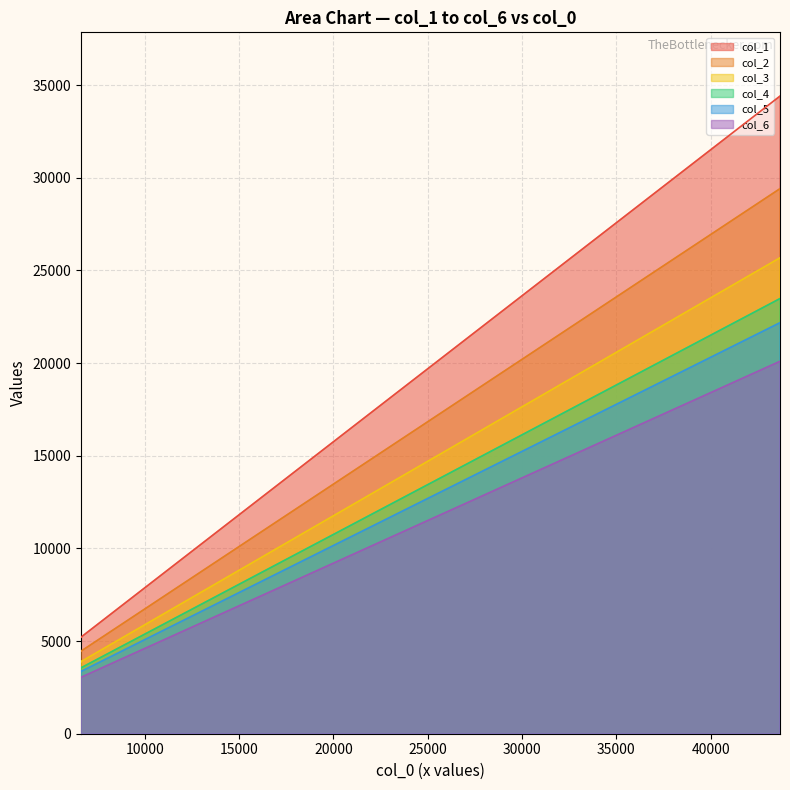

At which label does col_3 first exceed 1709?

6617